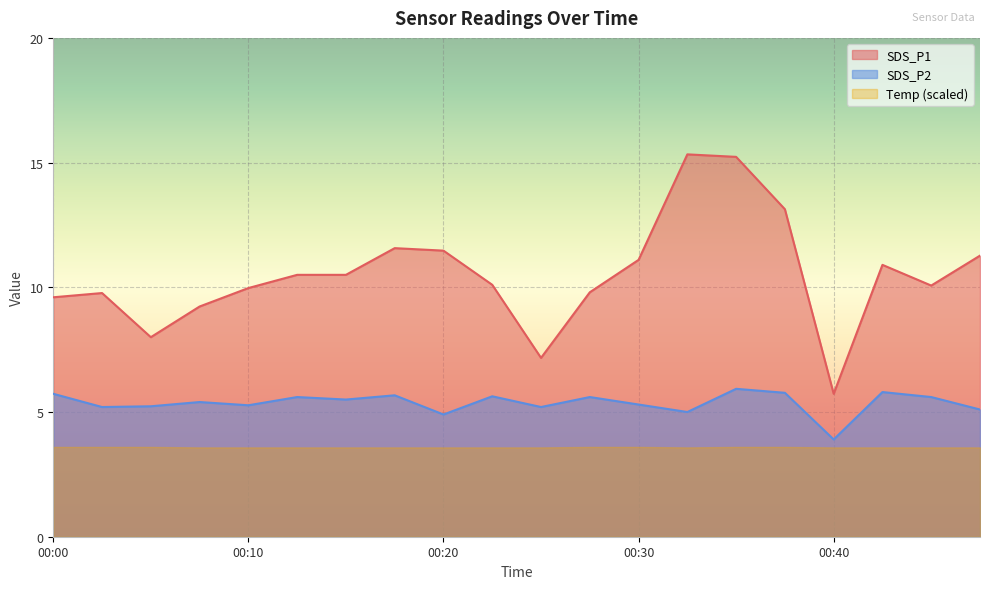

Which category has the lowest value across all series?

00:40